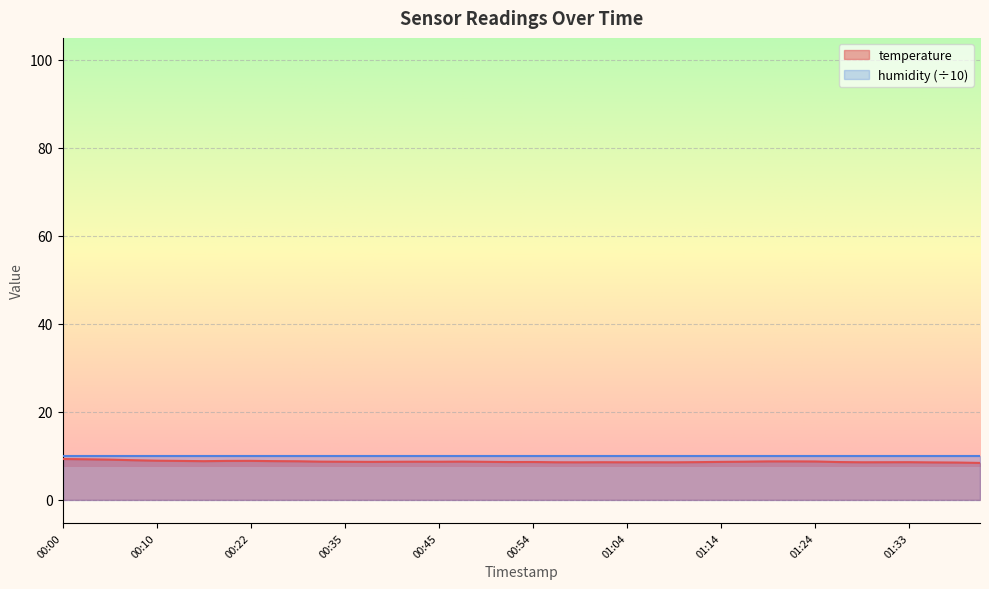

True or false: the data shows 13.9 at 01:07.

False